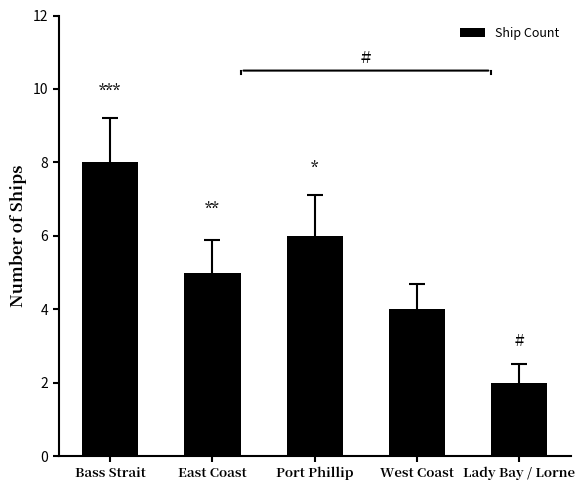

What is the difference between the maximum and minimum values?

6